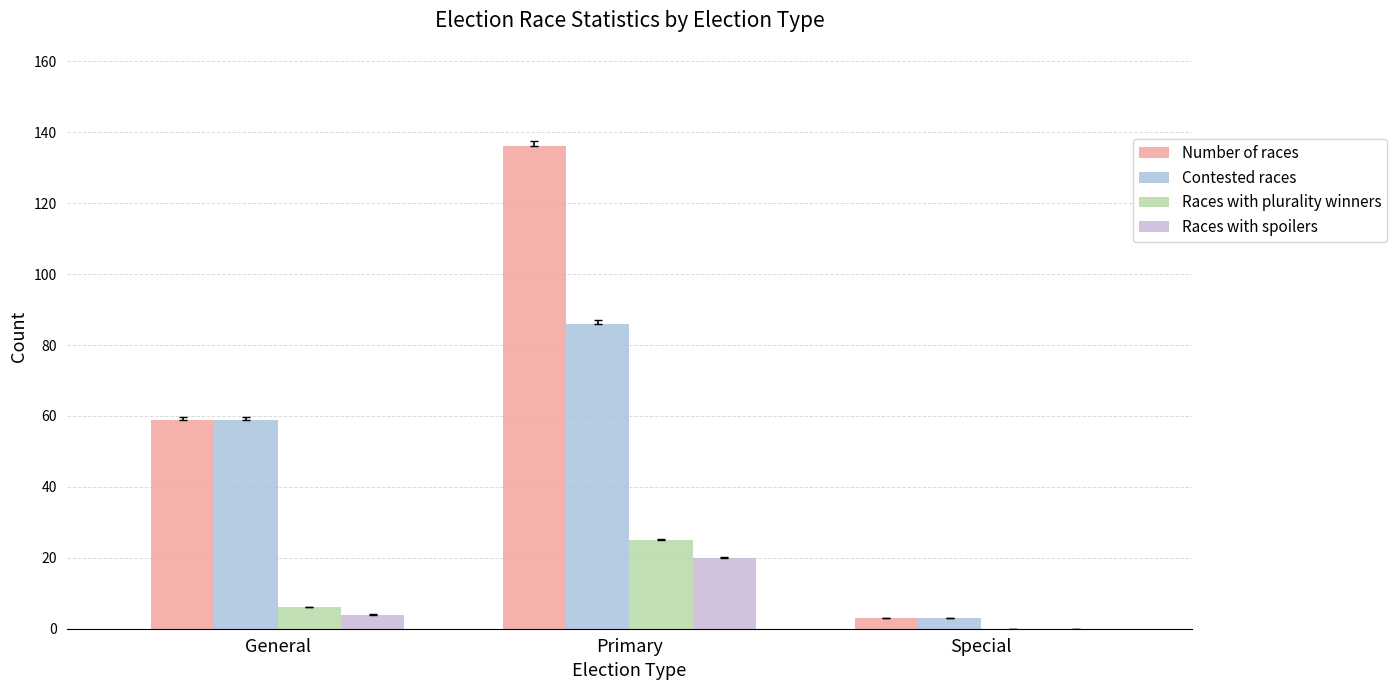

At which label does Races with spoilers reach its peak?

Primary